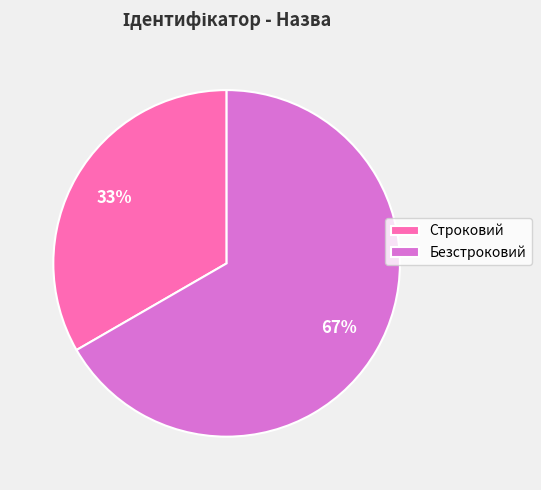

Rank the categories by value from highest to lowest.

Безстроковий, Строковий